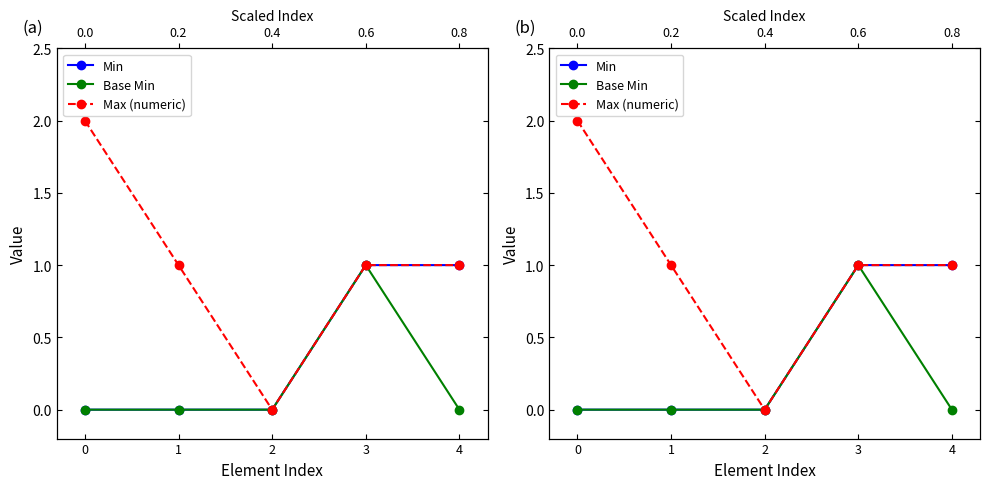

True or false: Base Min and Max (numeric) intersect in this chart.

False